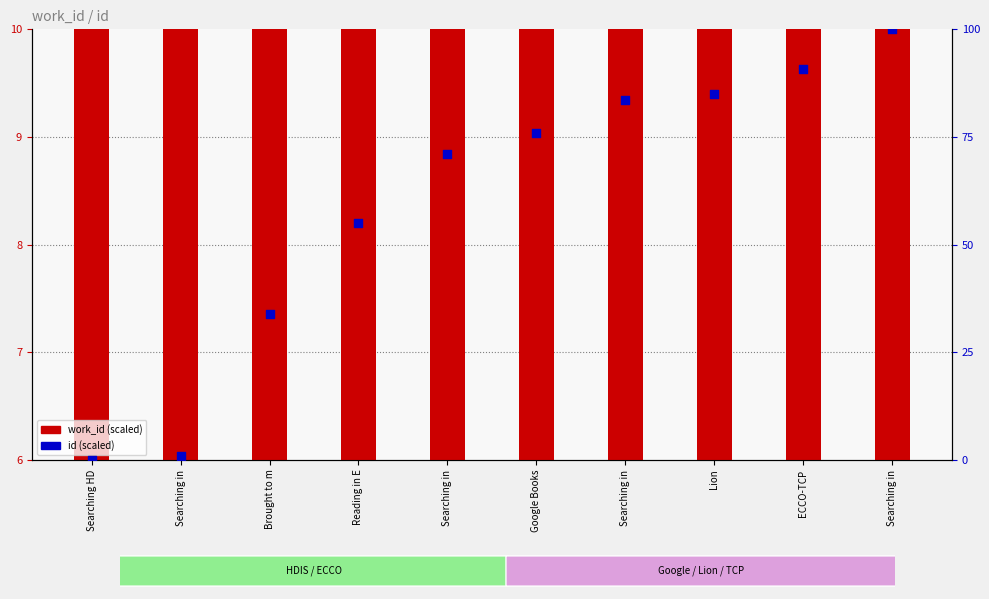

Is the value of work_id at ECCO-TCP greater than the value of id (scaled) at Reading in E?

No